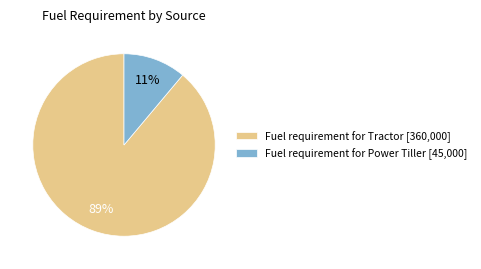

Which category has the biggest portion of the pie?

Fuel requirement for Tractor